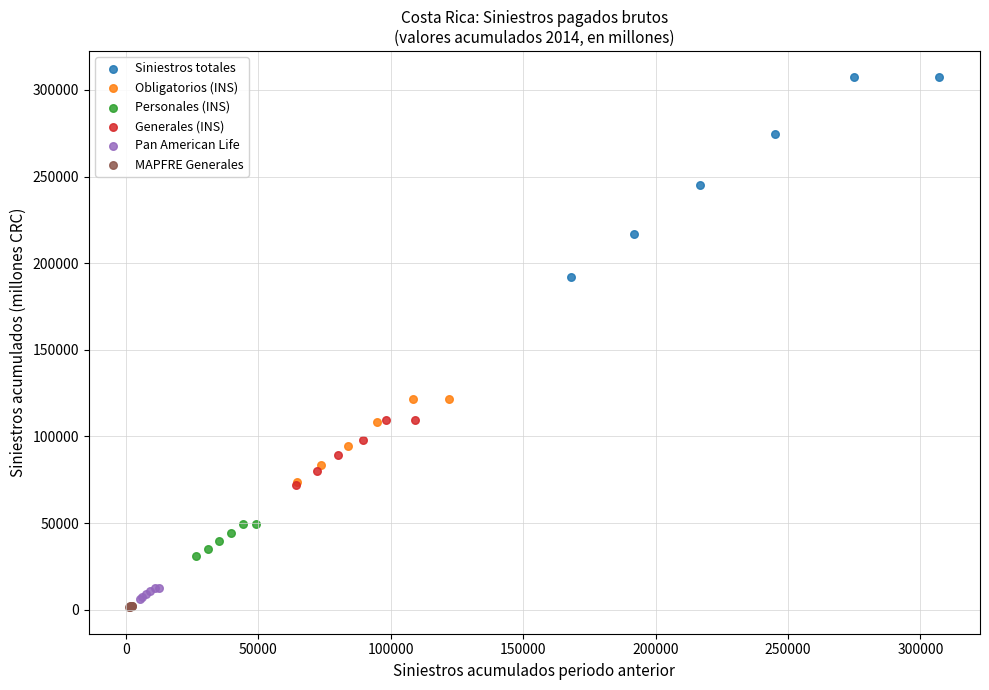

Which series has the widest spread of Y values?

Siniestros totales